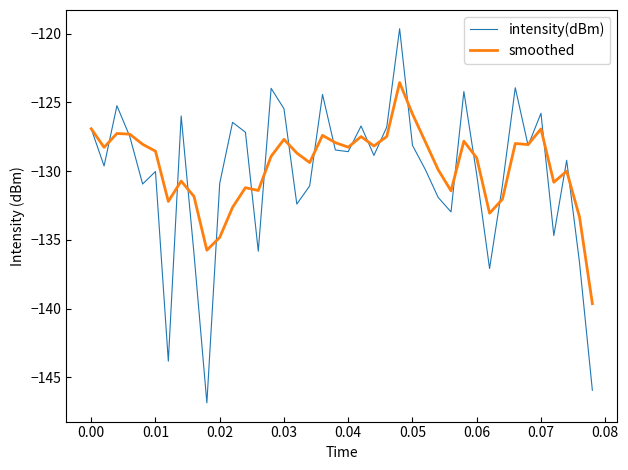

What is the minimum value for intensity(dBm)?

-146.9